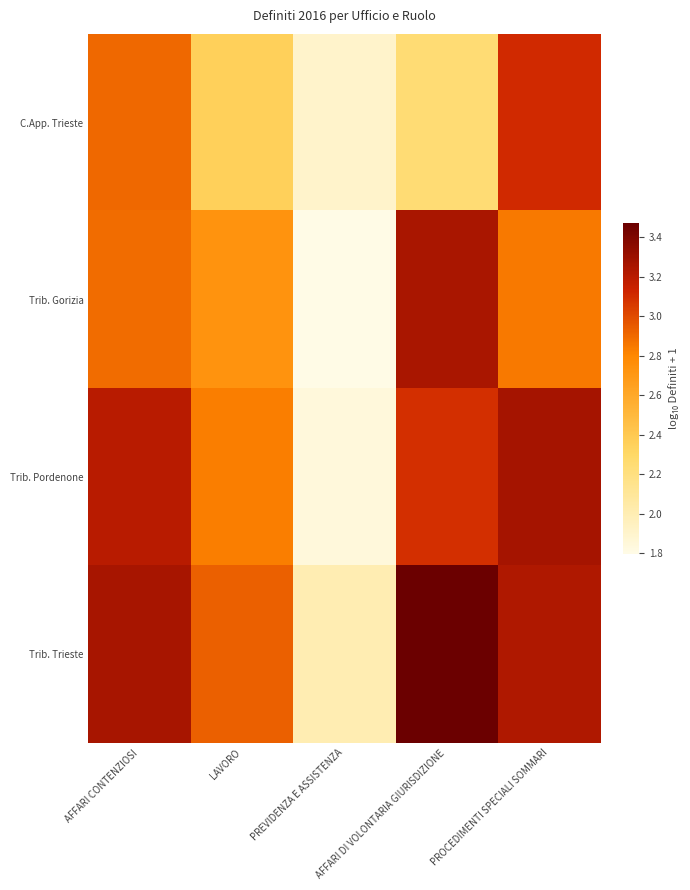

Which label corresponds to the smallest value in the chart?

PREVIDENZA E ASSISTENZA